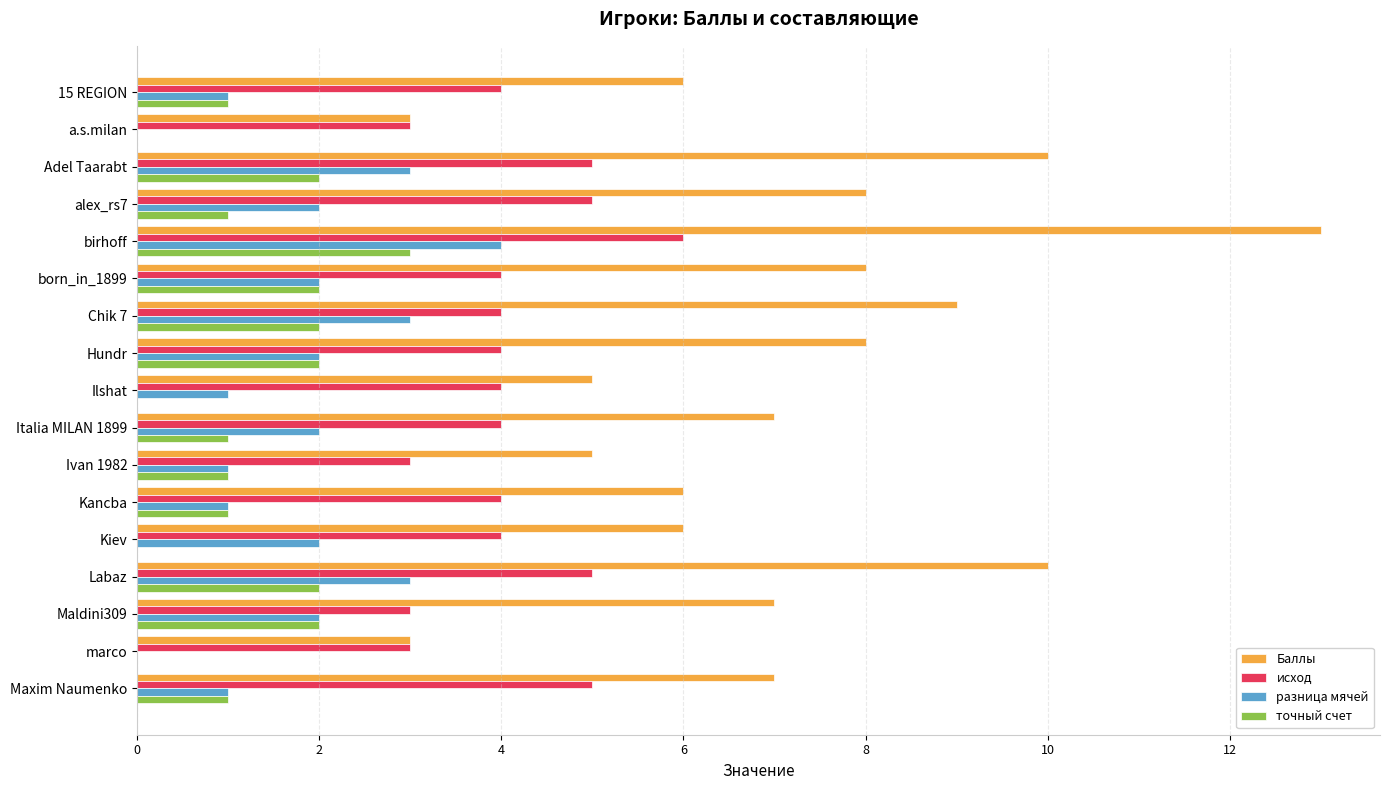

Between born_in_1899 and Kancba, which series saw the biggest shift?

Баллы